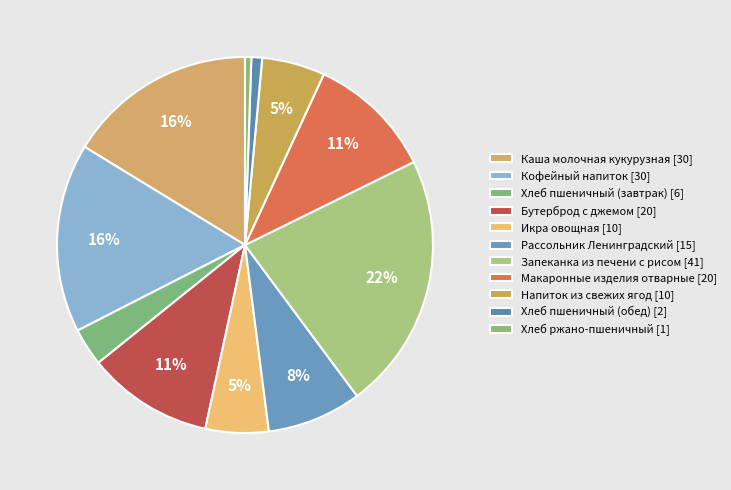

How many segments does this pie chart have?

11